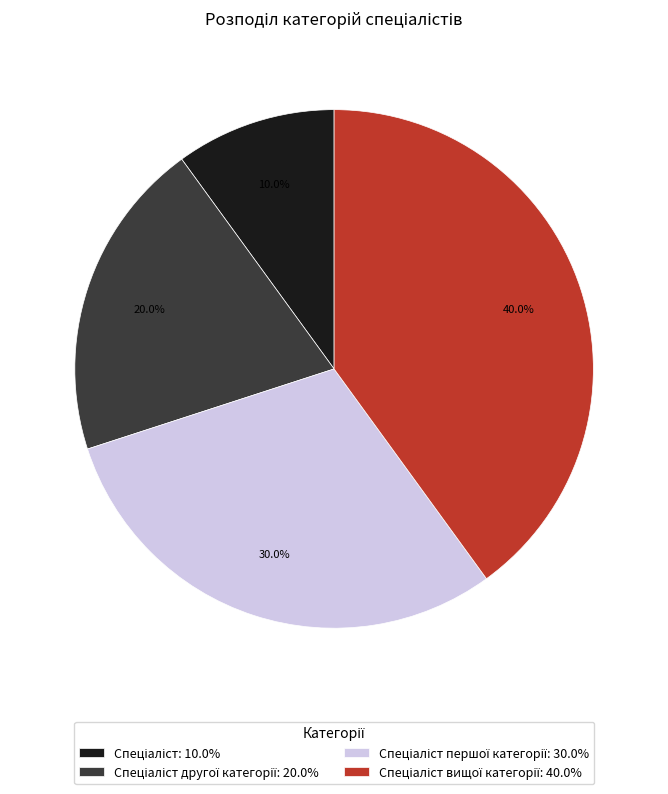

Is there any slice that represents more than half of the pie?

No